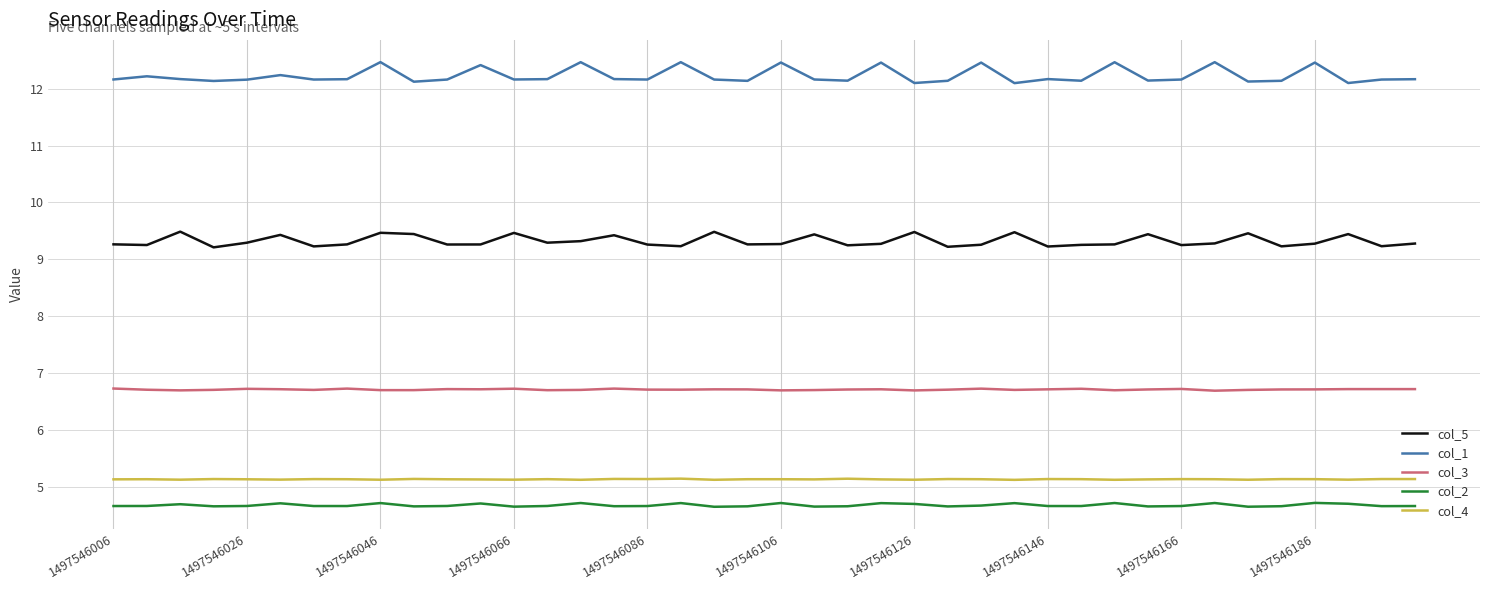

Which series has the widest spread of values?

col_1